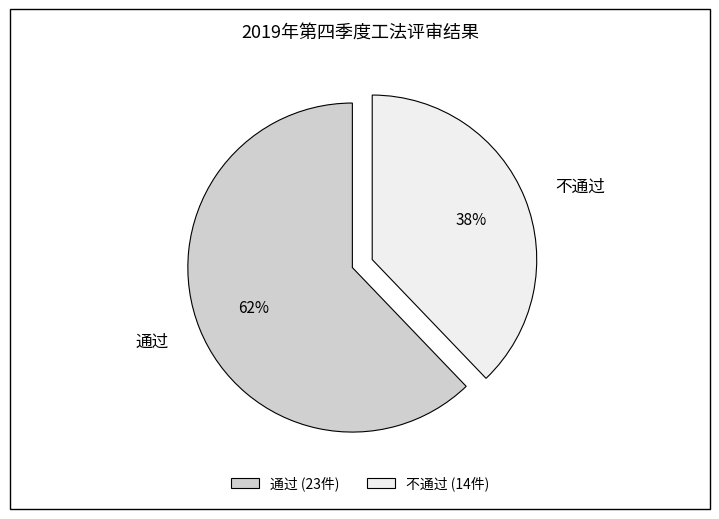

To the nearest percent, what percentage of the pie is 通过?

62%